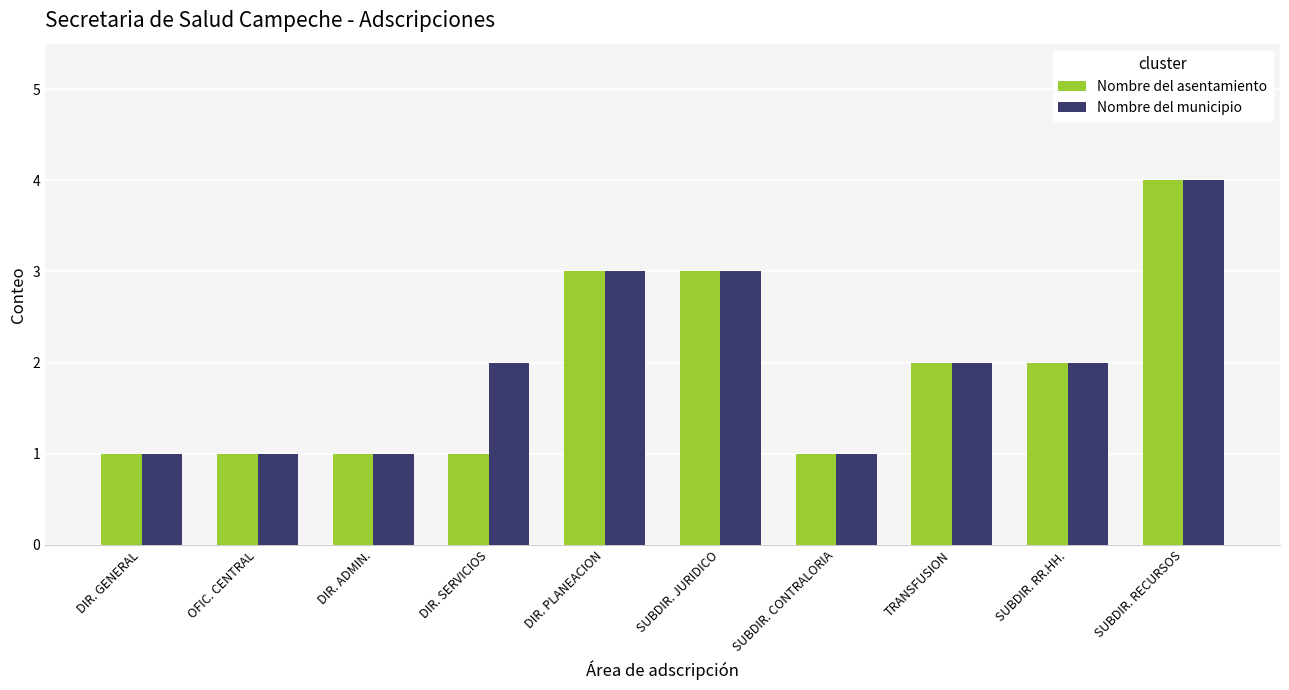

Which category has the highest value across all series?

SUBDIR. RECURSOS